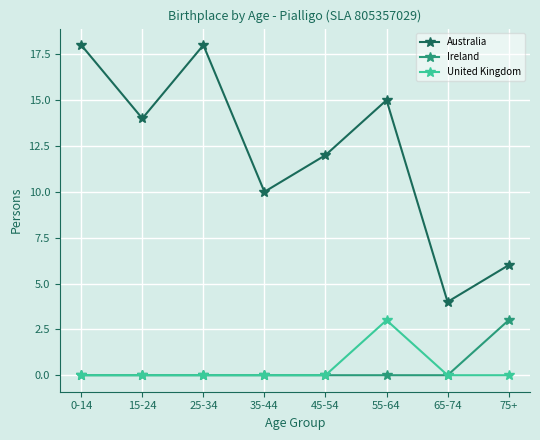

How many lines are shown in the chart?

3